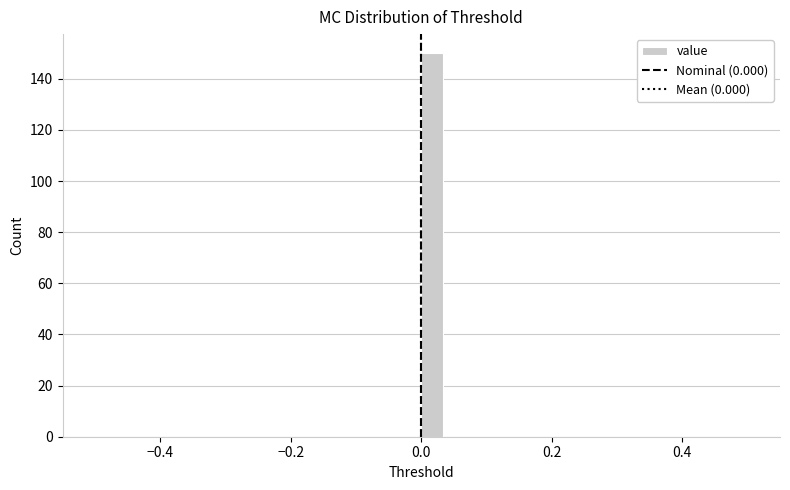

Around what value on the x-axis is the tallest bar? Give the approximate position of its centre, as read against the axis.

0.02